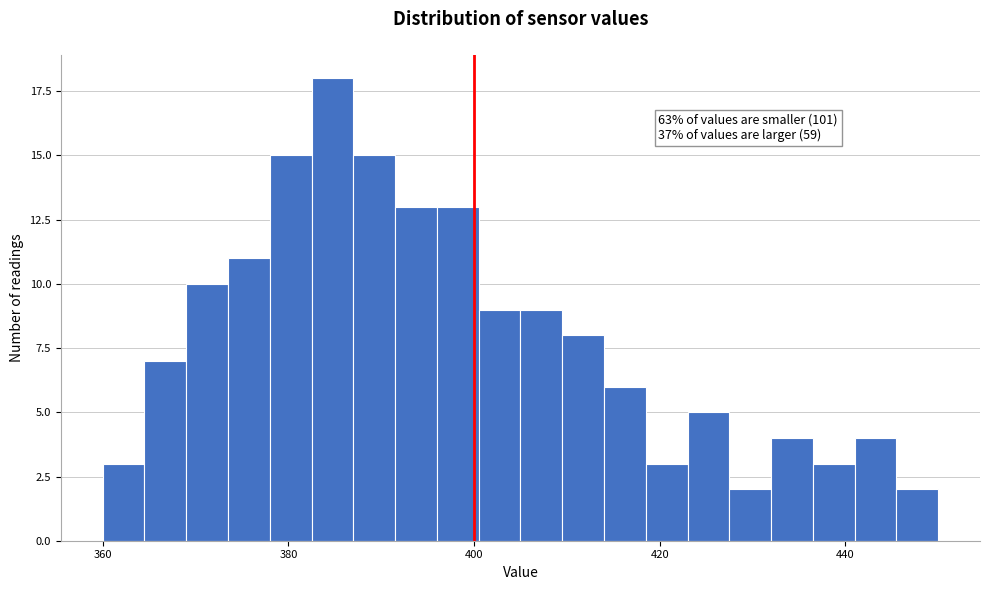

Around what value on the x-axis is the tallest bar? Give the approximate position of its centre, as read against the axis.

384